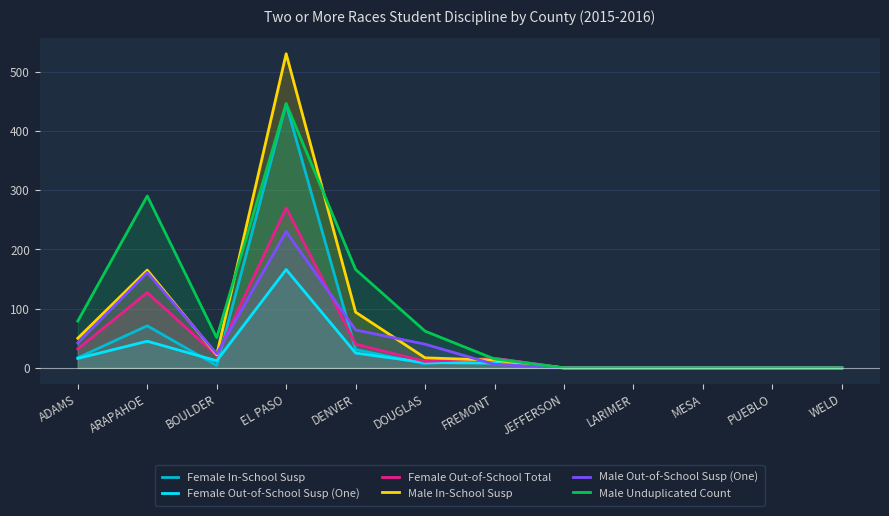

What is the sum of the Female Out-of-School Susp (One) values at WELD and DENVER?

25